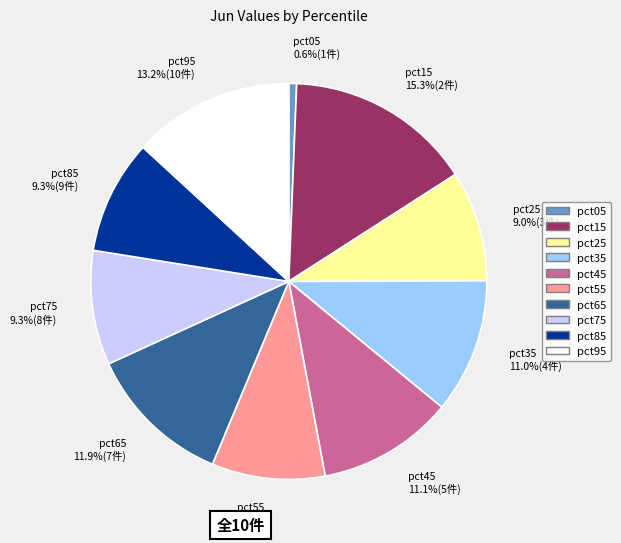

To the nearest percent, what percentage of the pie is pct15?

15%